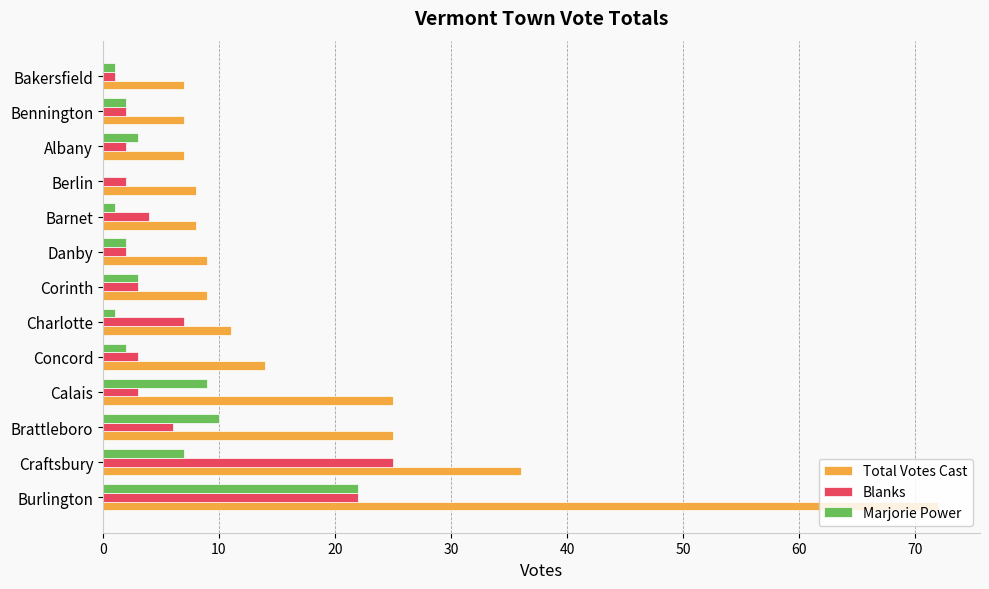

What is the sum of the Total Votes Cast values at Concord and Brattleboro?

39